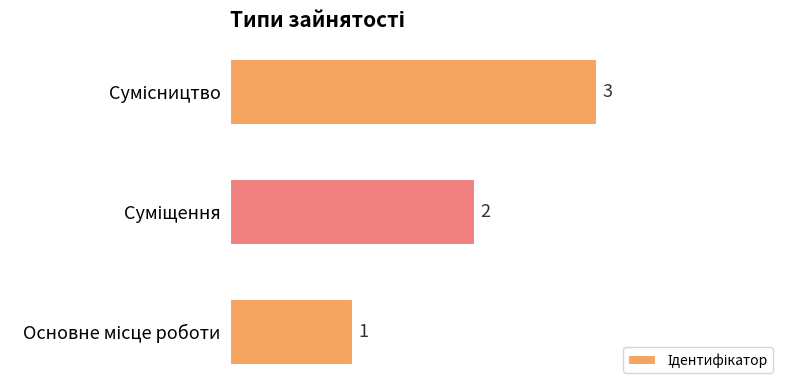

Count the number of categories in the chart.

3